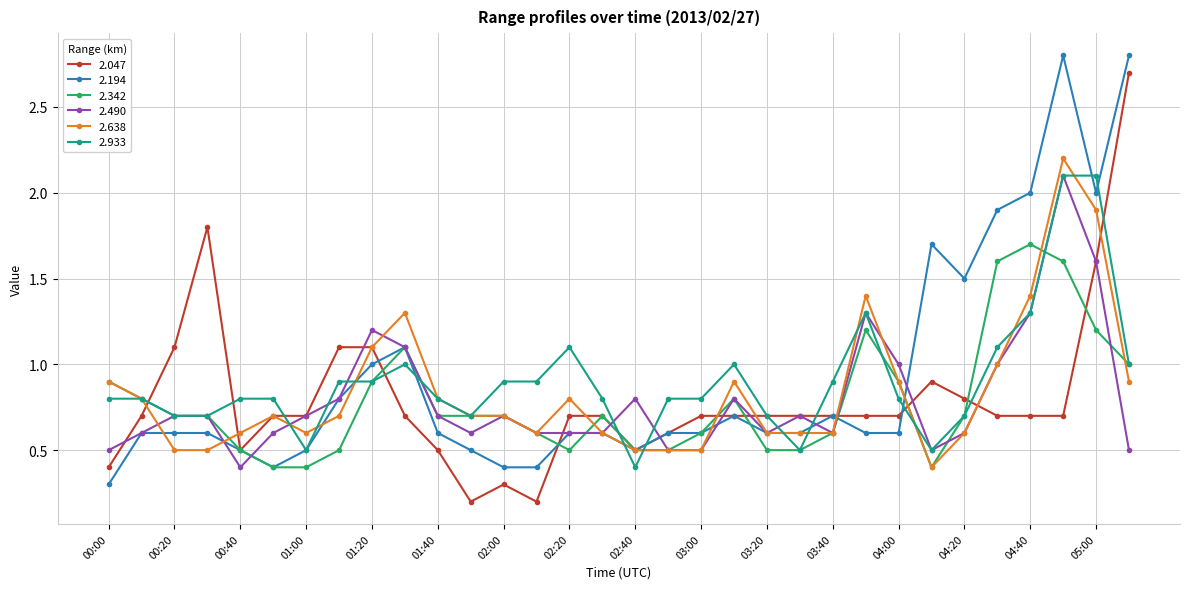

What is the maximum value shown in the chart?

2.8